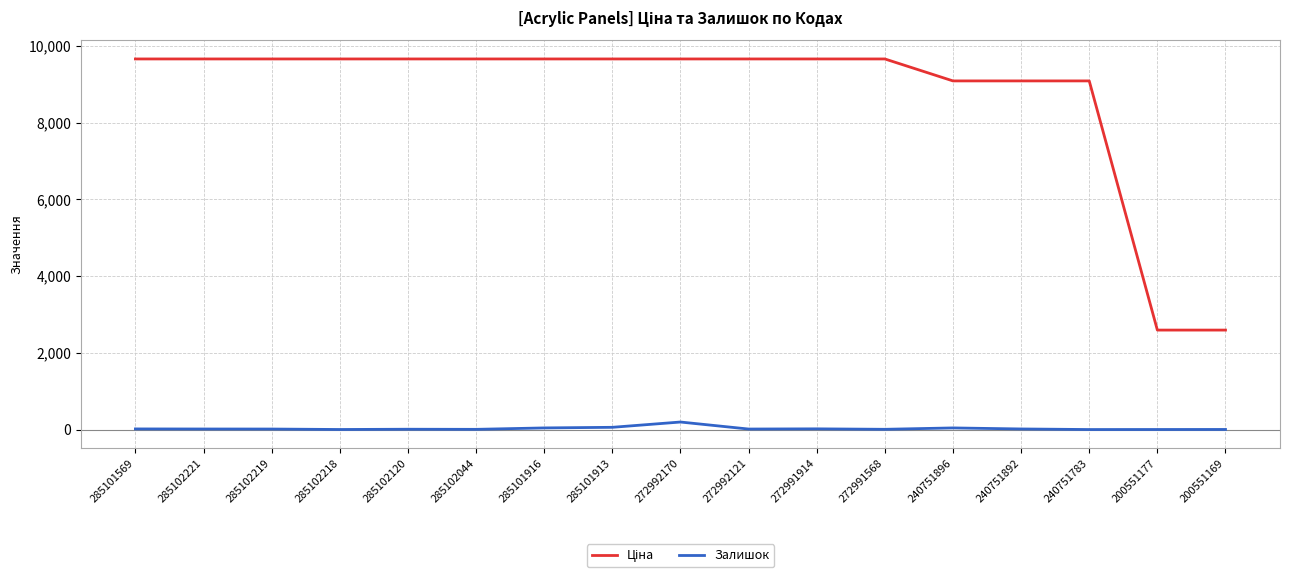

What is the total value across all series at 240751783?

9093.0